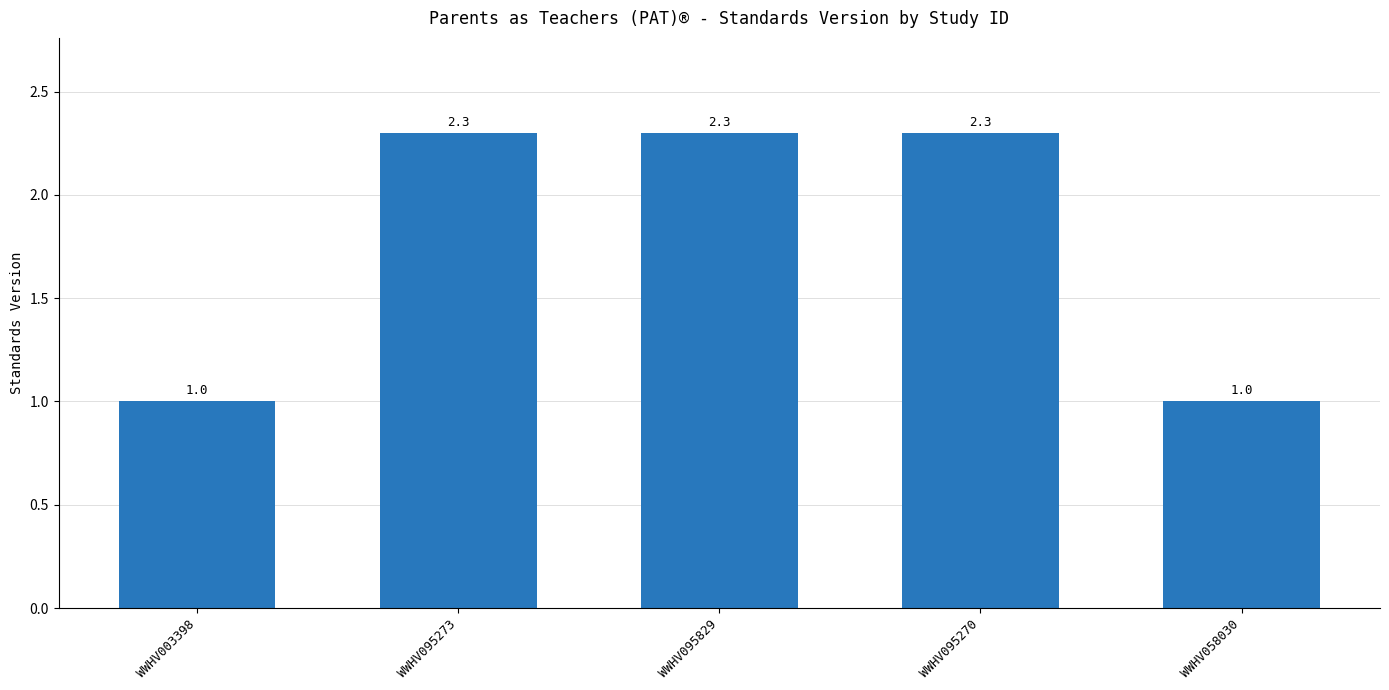

Is it true that the value at WWHV058030 is 0.5?

False